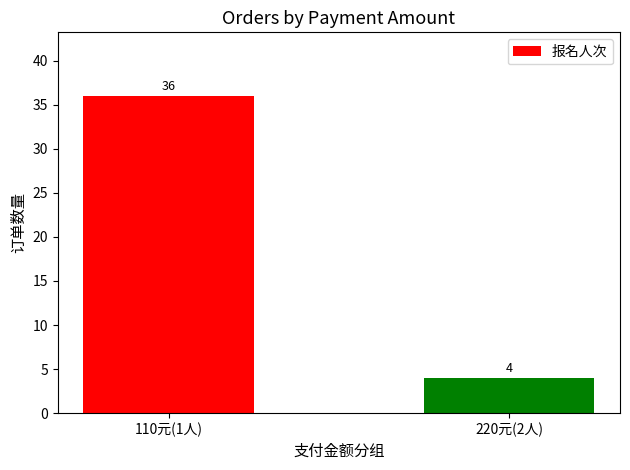

The value at 110元(1人) is 36. True or false?

True